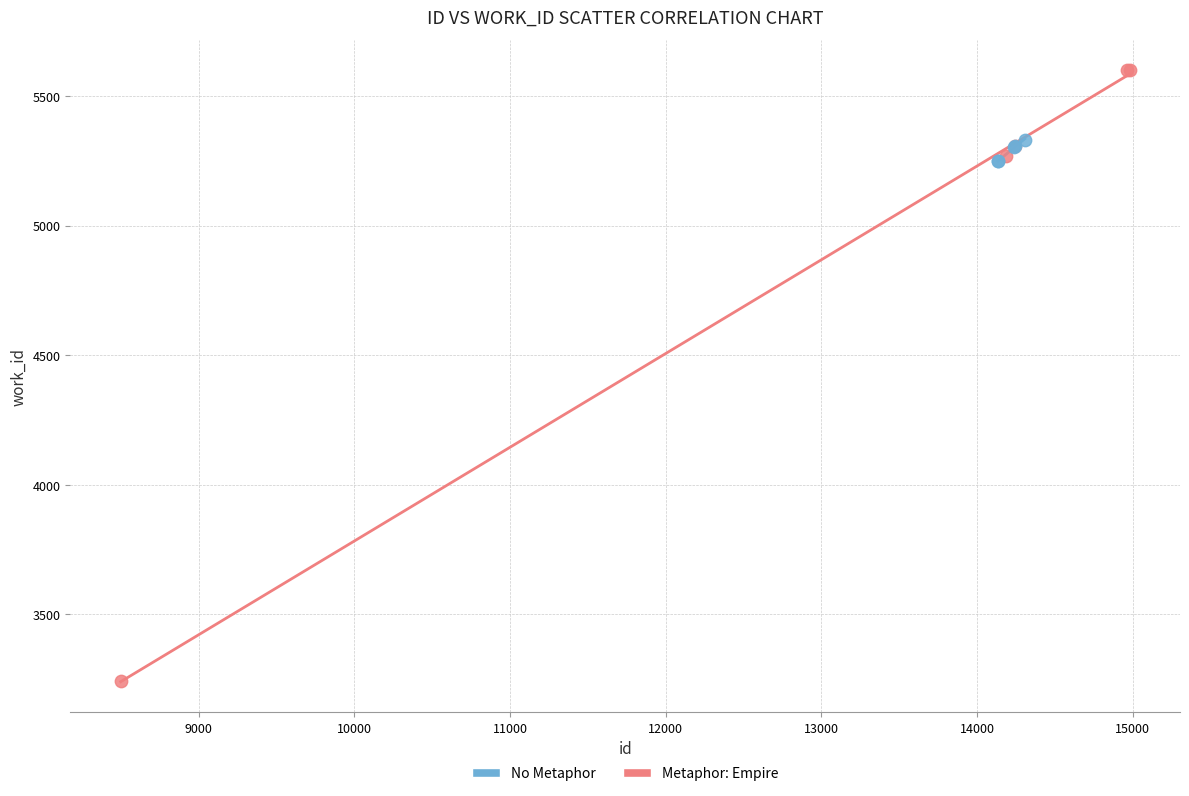

What are all the series names shown in the legend?

No Metaphor, Metaphor: Empire